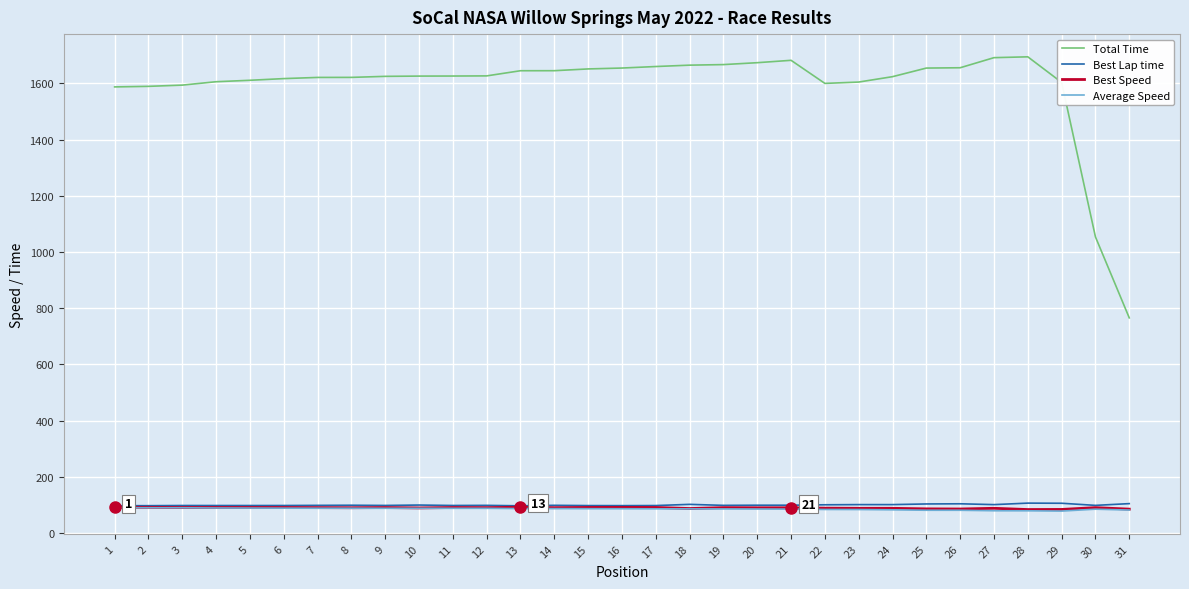

What is the sum of all Best Speed values?

2784.6